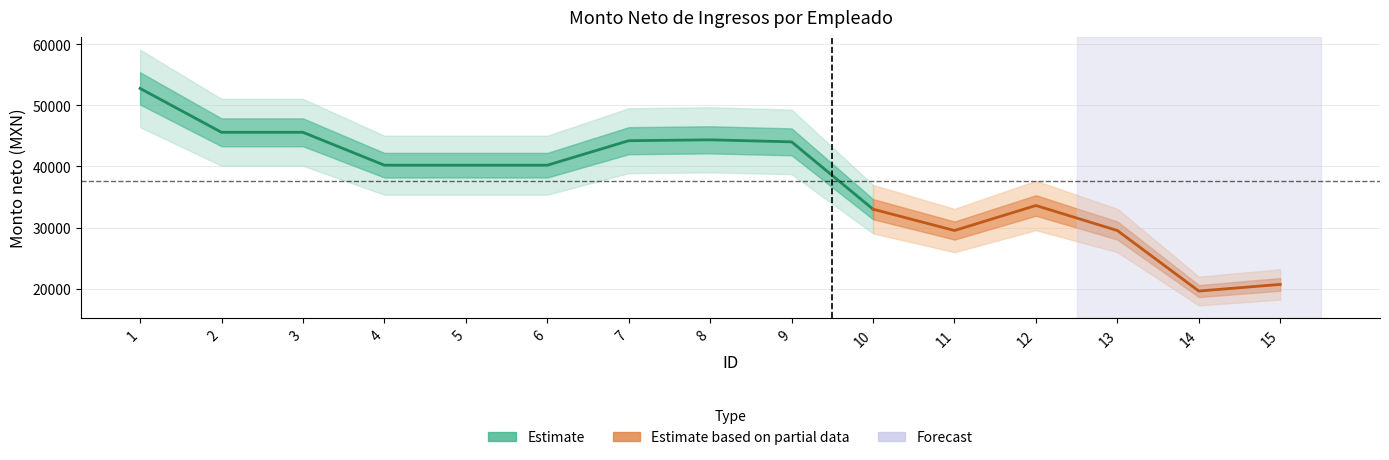

What is the value of the 3rd point from the left?

45586.5